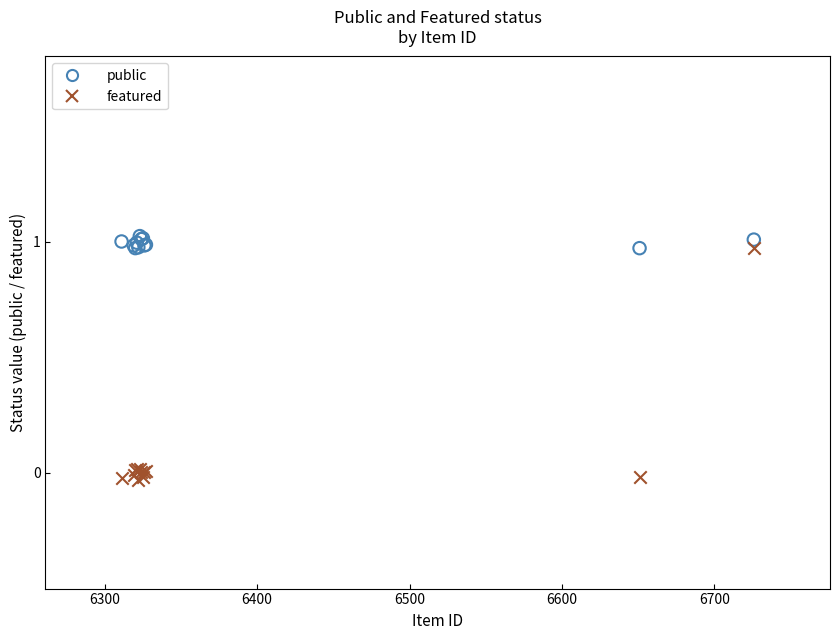

Which series contains the lowest Y value?

featured